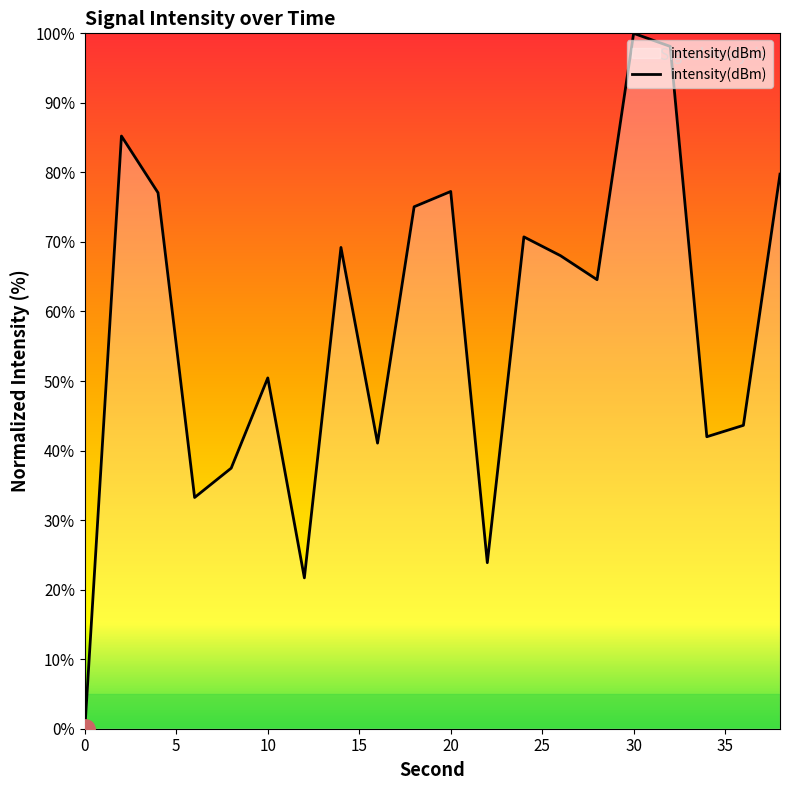

What is the difference between the maximum and minimum values?

100.0